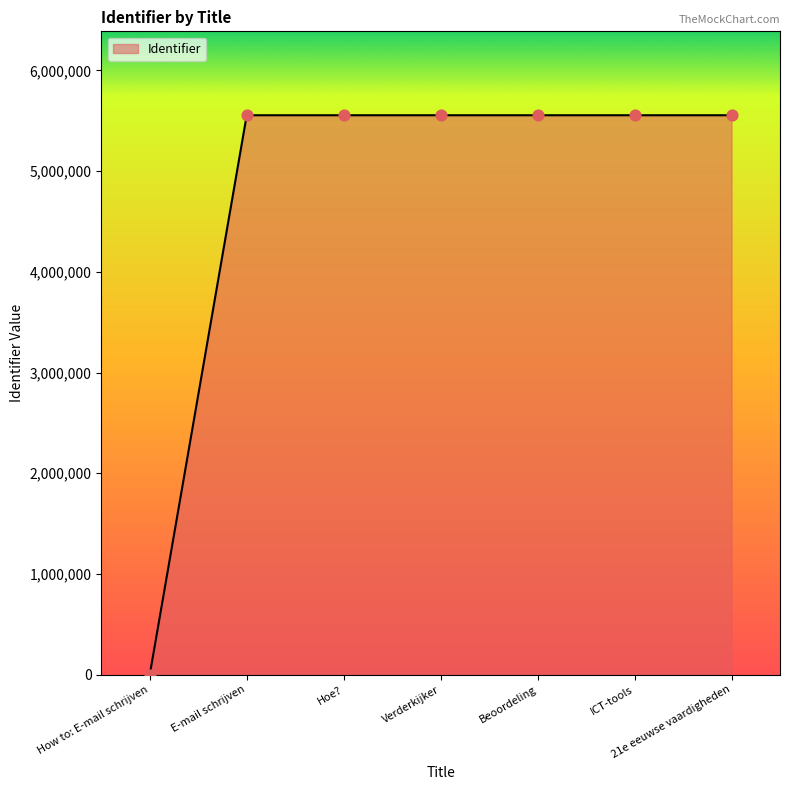

What is the change in value from E-mail schrijven to 21e eeuwse vaardigheden?

+10